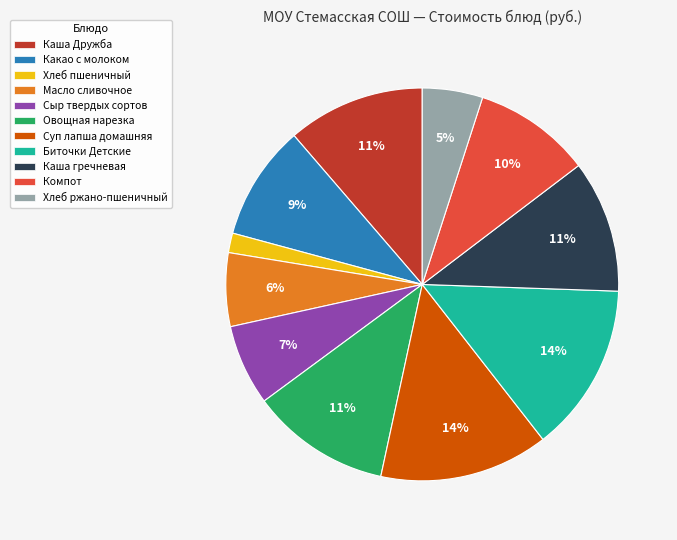

True or false: Сыр твердых сортов accounts for 1% of the total.

False